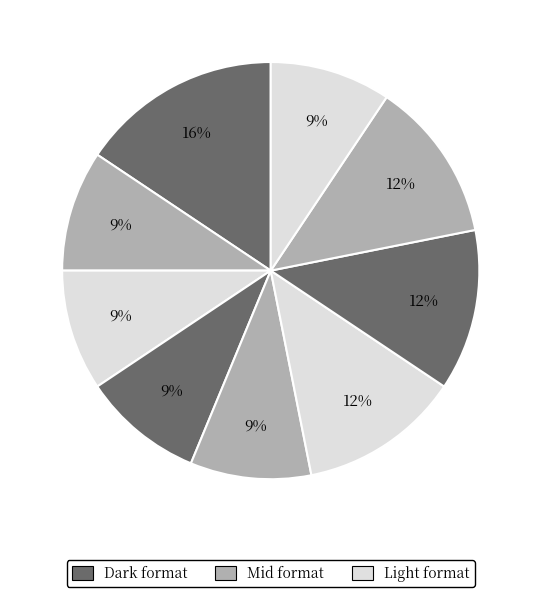

How many slices are in this pie chart?

9